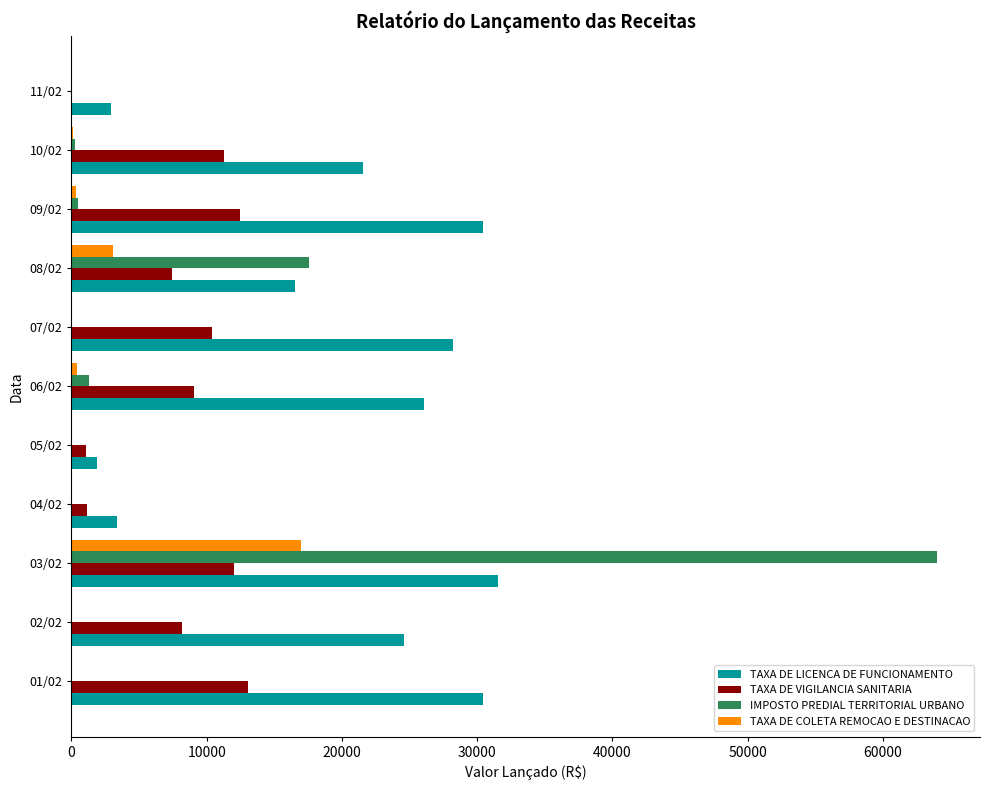

Where is TAXA DE COLETA REMOCAO E DESTINACAO nearest to the value 8472?

08/02